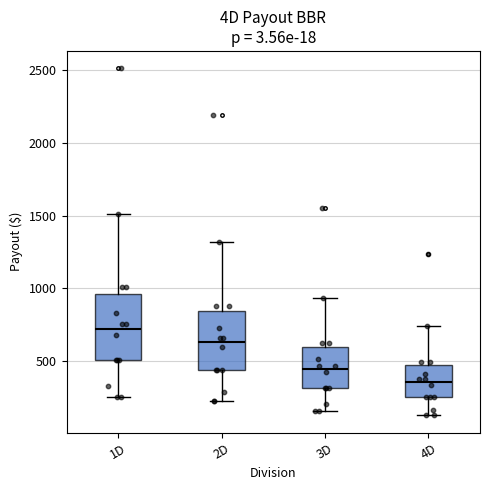

Reading left to right, transcribe this box plot: for each box, give where its median line is, the range the box spans, and where its two whiskers end, as read against the y-axis. The values are not printed on the chart, so give them approximately, as read against the axis.

1D: median 700, box 500 to 950, whiskers 250 to 1500
2D: median 650, box 450 to 850, whiskers 200 to 1300
3D: median 450, box 300 to 600, whiskers 150 to 950
4D: median 350, box 250 to 450, whiskers 100 to 750